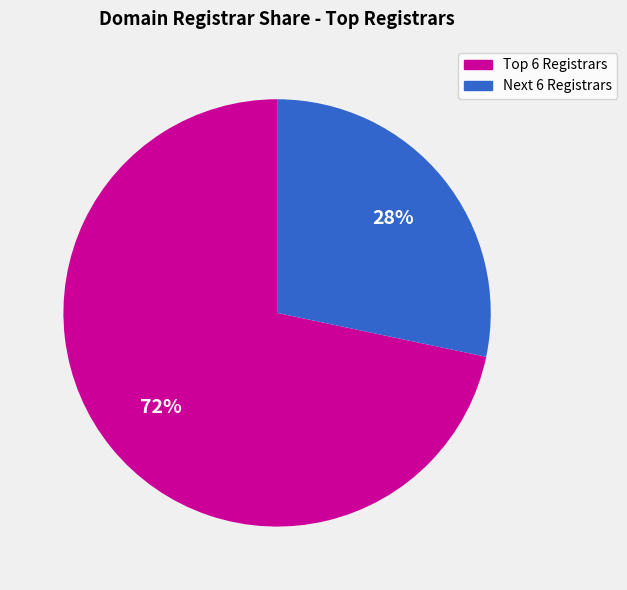

Is there any slice that represents more than half of the pie?

Yes